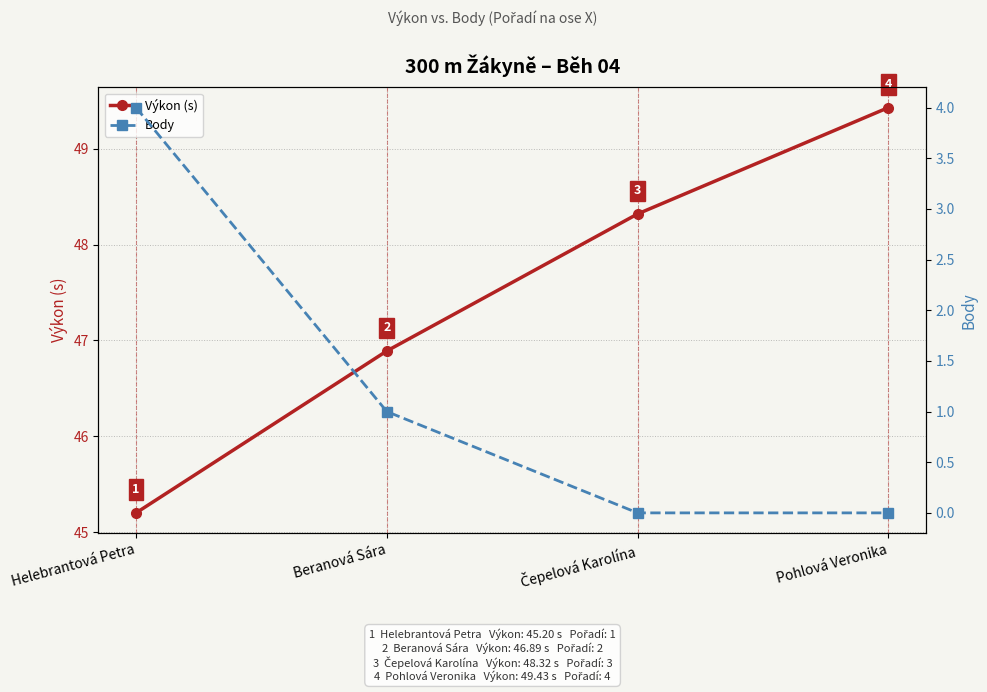

At which label is Body closest to 2?

Beranová Sára